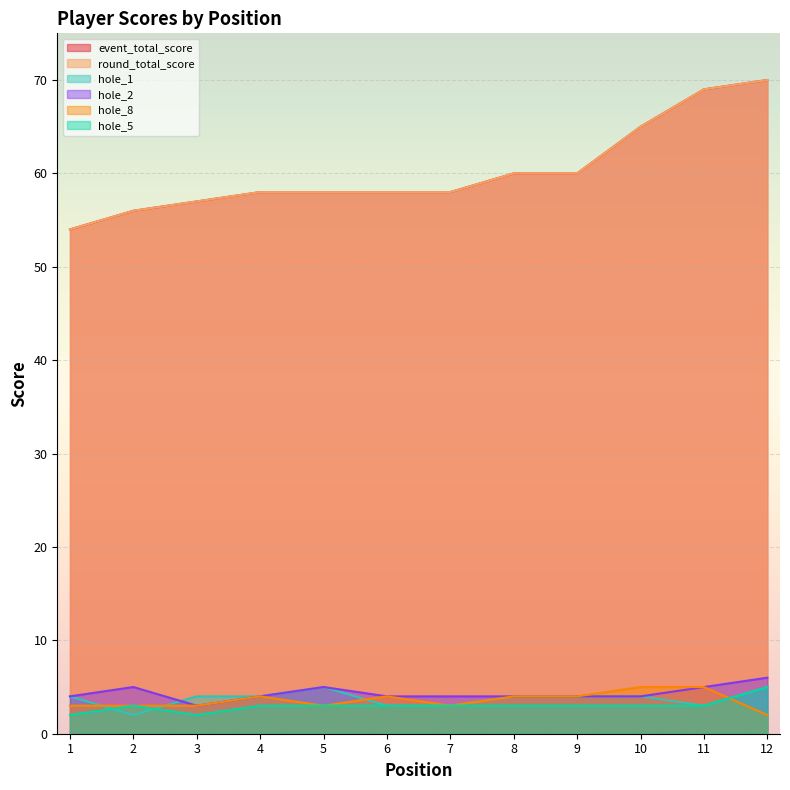

What is the spread (max minus min) of values at 4?

55